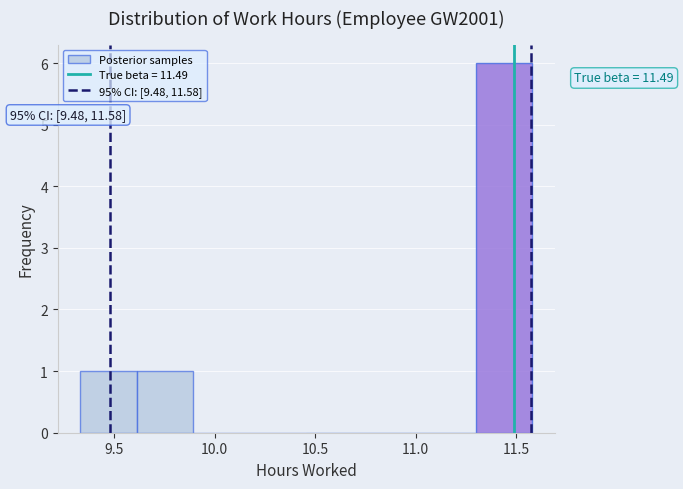

Over which range of the x-axis is the bar tallest?

11.30 to 11.60